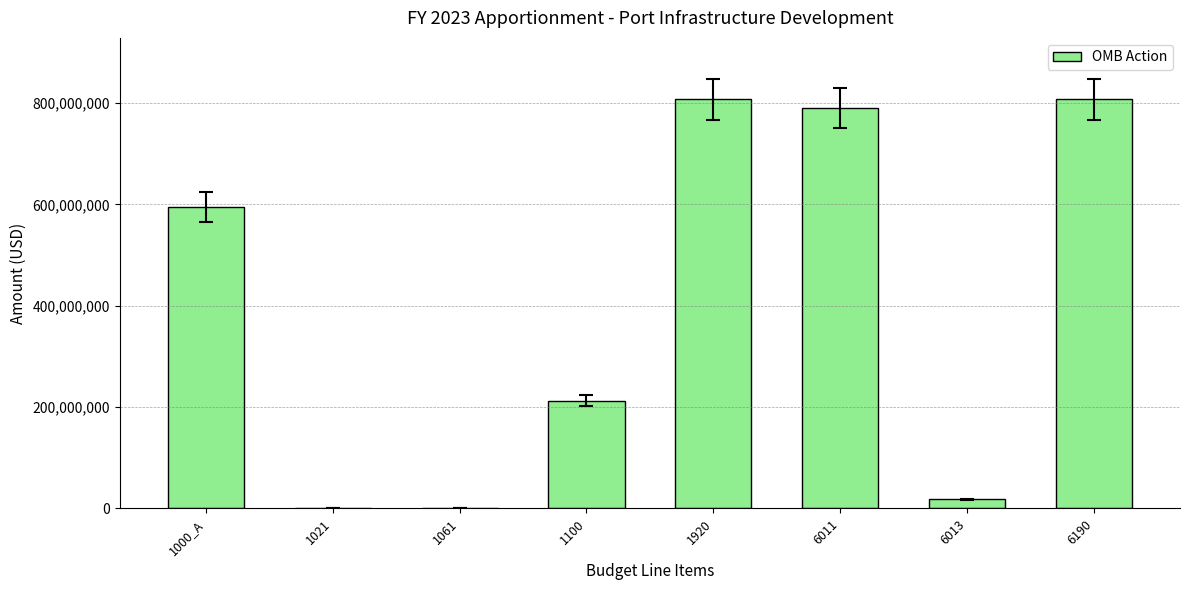

What is the greatest value displayed?

807415001